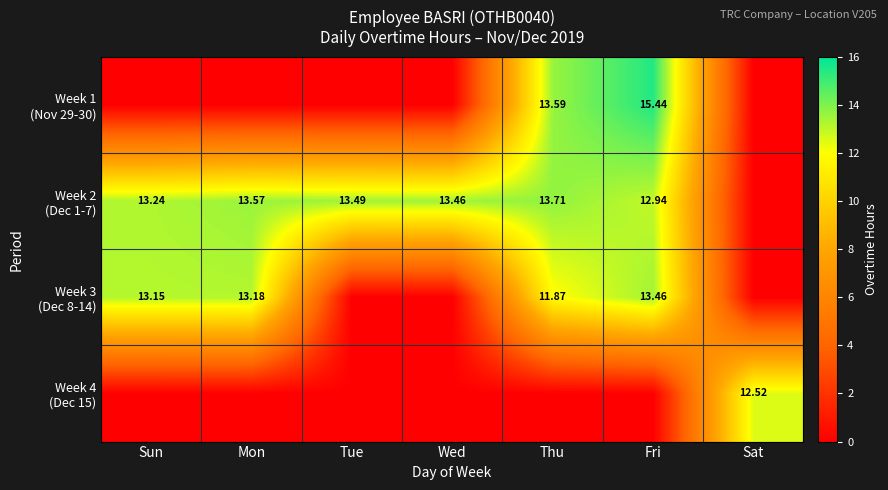

Rank the series by their average value, from highest to lowest.

Week 2 (Dec 1-7), Week 3 (Dec 8-14), Week 1 (Nov 29-30), Week 4 (Dec 15)